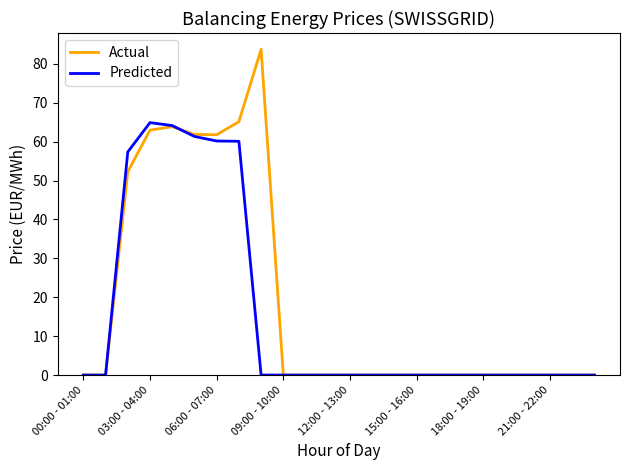

What is the maximum value shown in the chart?

83.8